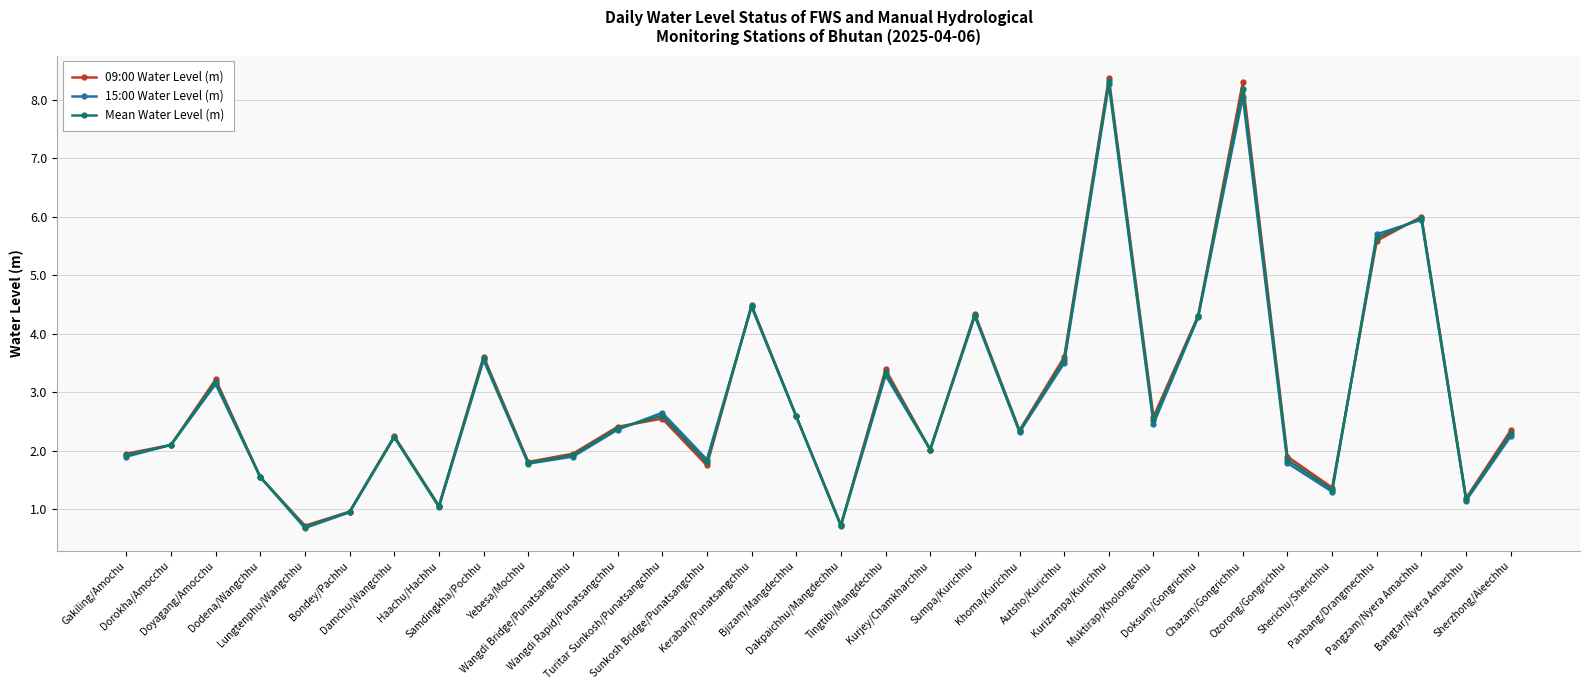

Which series has the largest range (max minus min)?

09:00 Water Level (m)